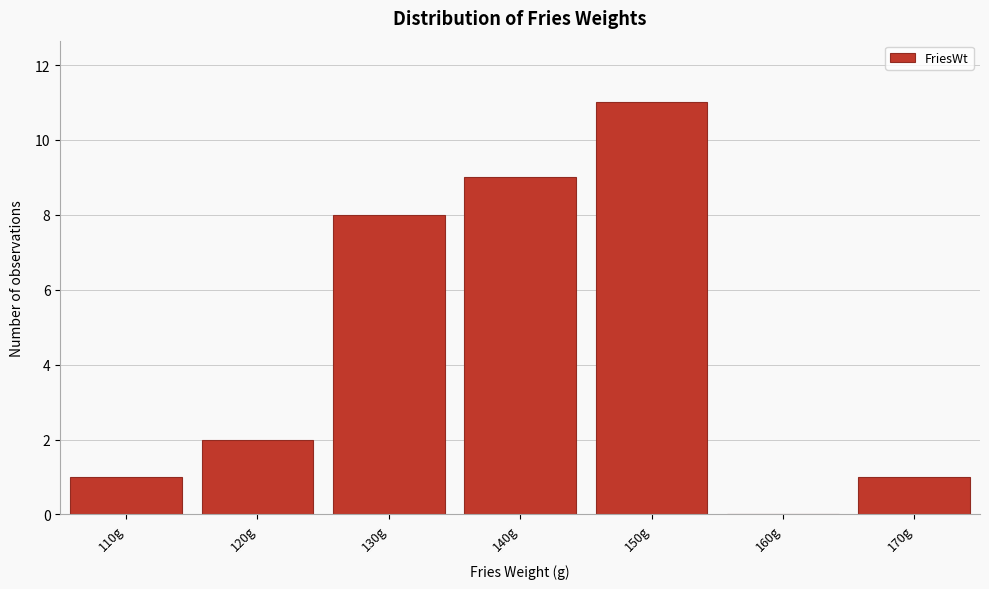

Reading left to right, transcribe all the data shown in this chart.

110g=1	120g=2	130g=8	140g=9	150g=11	160g=0	170g=1